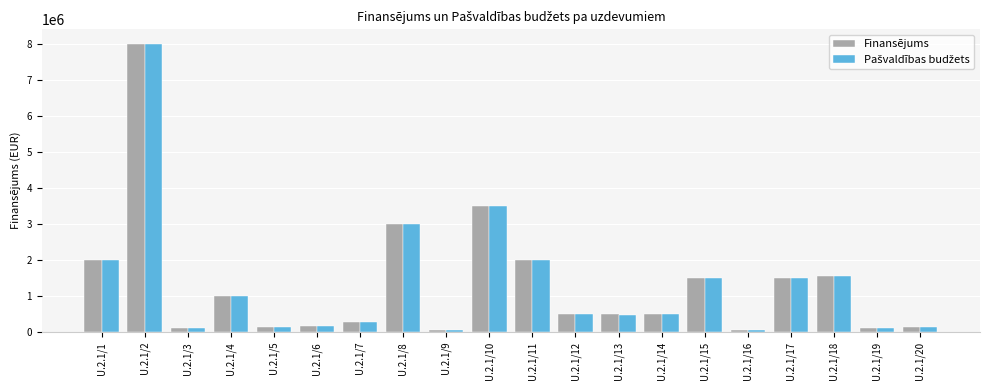

What is the difference between the maximum and second lowest values in the Finansējums series?

7930000